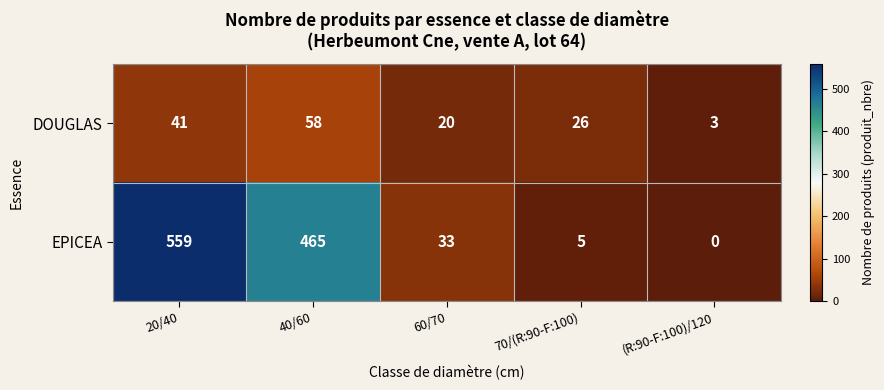

The value of EPICEA at 20/40 is 559. True or false?

True